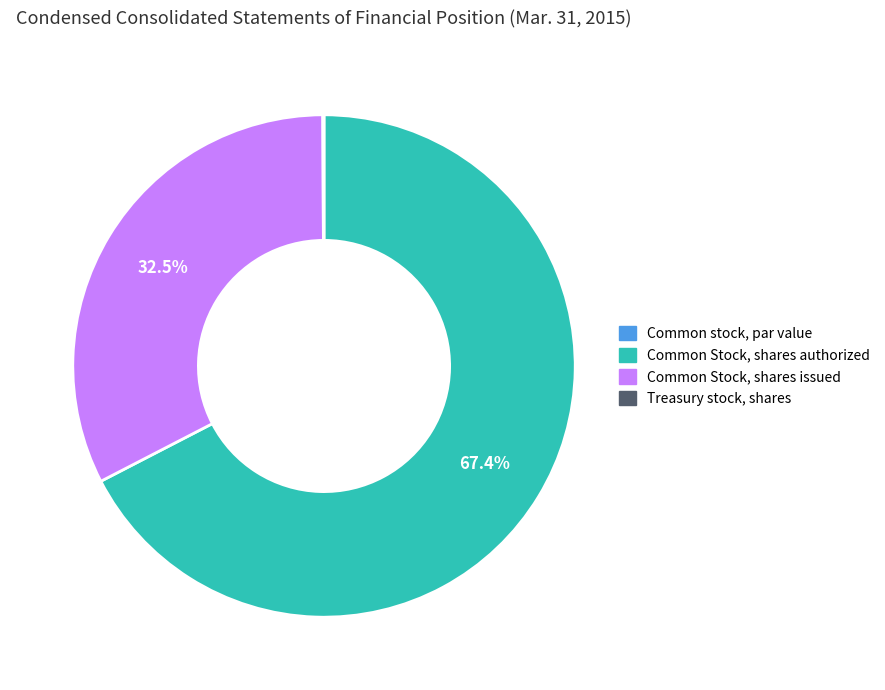

What is the total percentage of Common Stock, shares authorized and Common Stock, shares issued?

99.9%